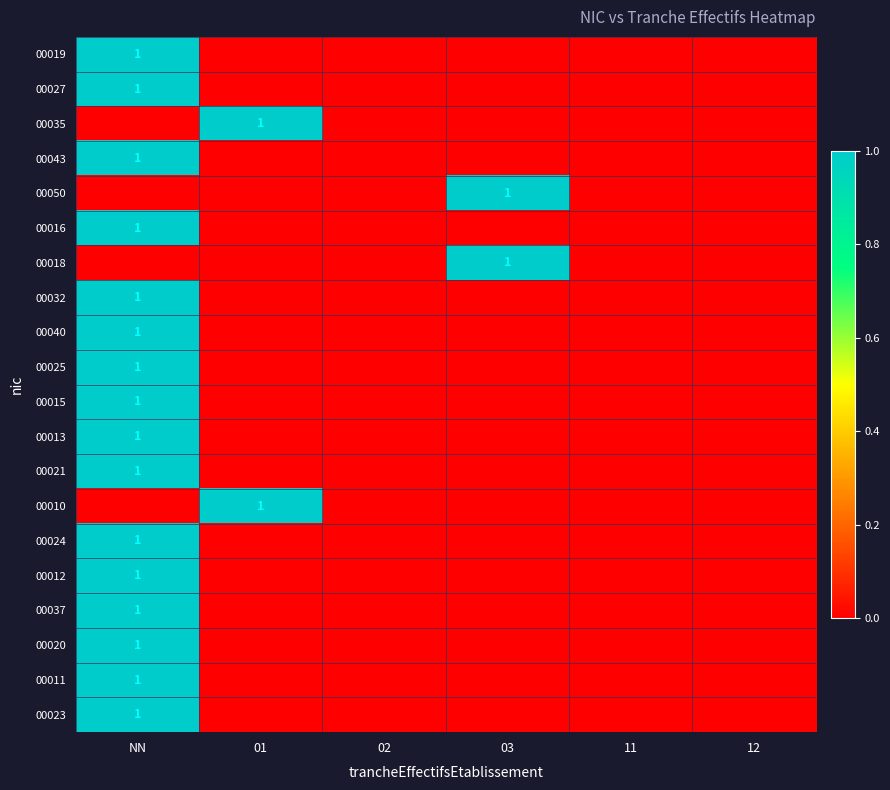

The value of 00032 at NN is 0. True or false?

False